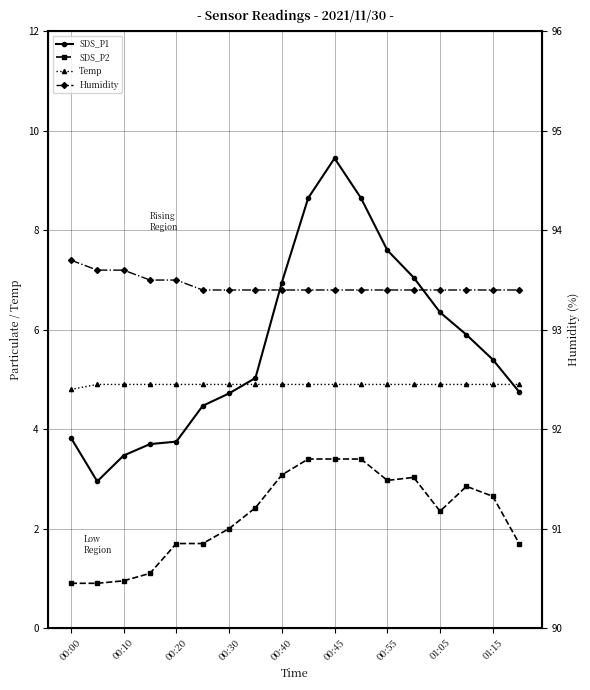

Between 00:40 and 01:15, which is larger?

00:40